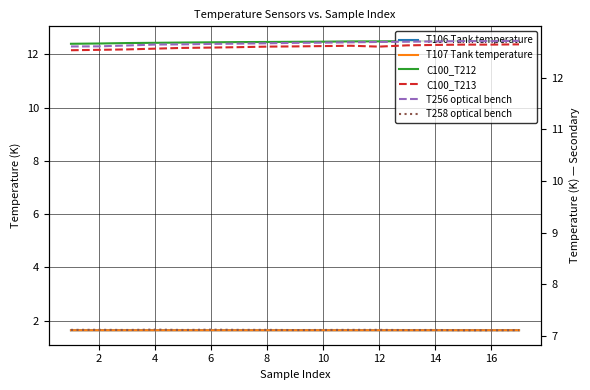

How many distinct data groups are displayed?

6